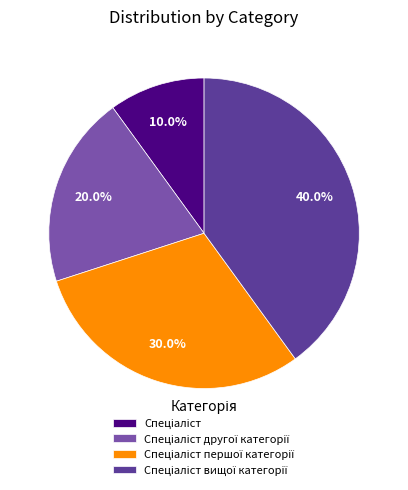

Is there a majority slice in this chart?

No